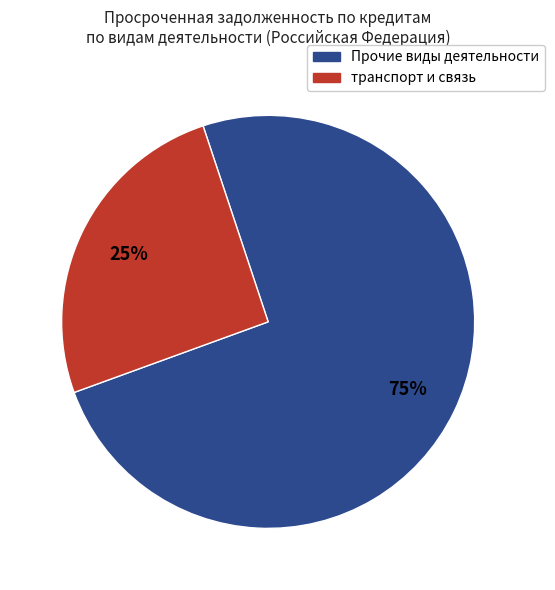

To the nearest percent, what is the average slice percentage?

50%